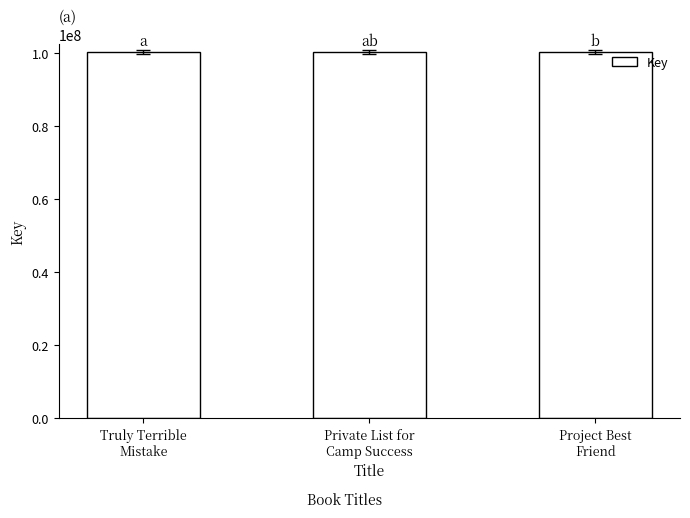

What is the label of the 3rd bar from the right?

Truly Terrible
Mistake